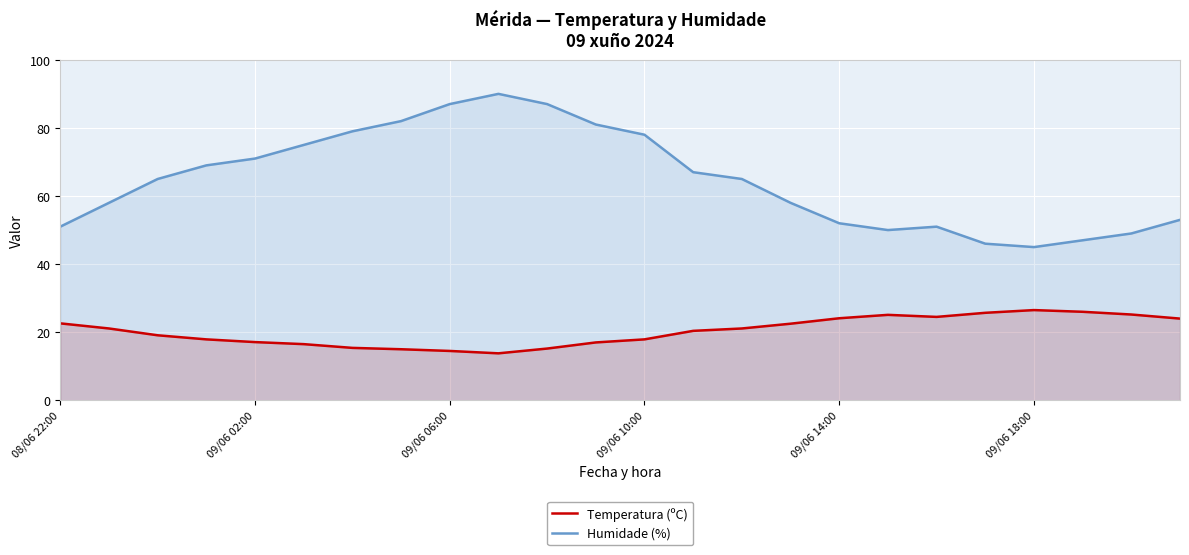

At which category does Temperatura (ºC) reach its first local valley?

9